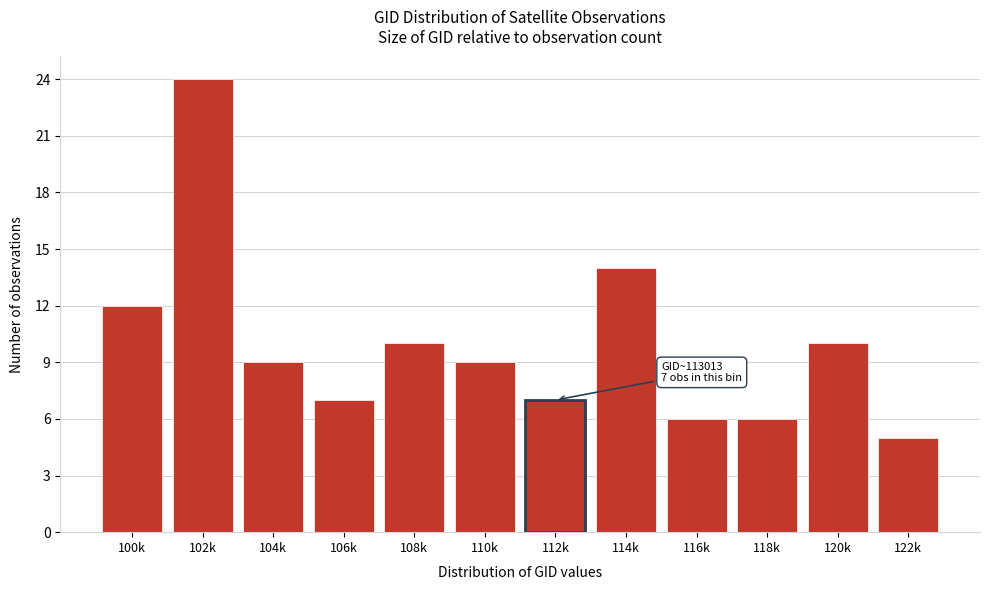

Reading right to left, extract all data points from this chart.

122k=5	120k=10	118k=6	116k=6	114k=14	112k=7	110k=9	108k=10	106k=7	104k=9	102k=24	100k=12